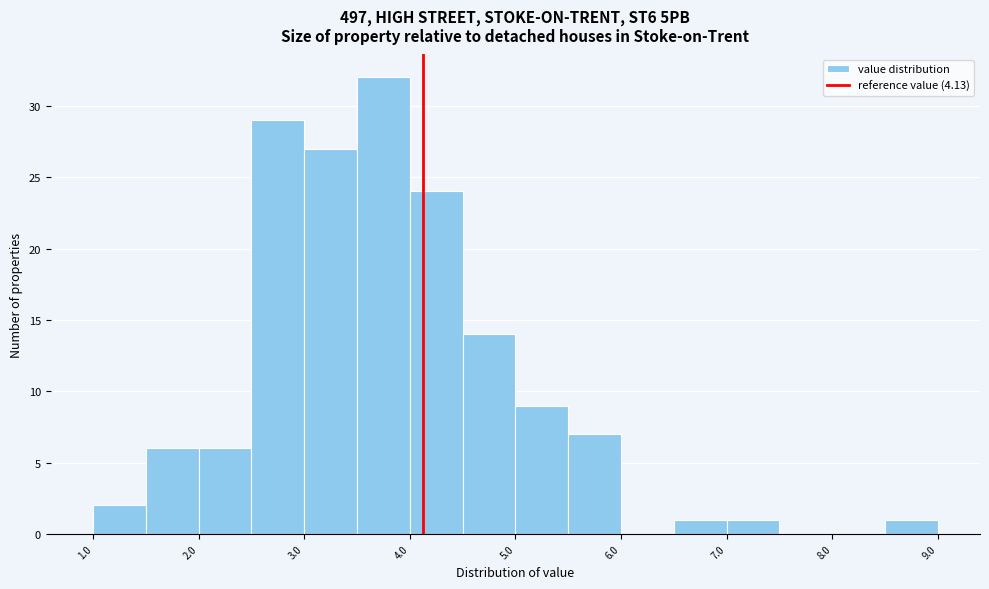

Which range on the x-axis has the tallest bar?

3.5 to 4.0